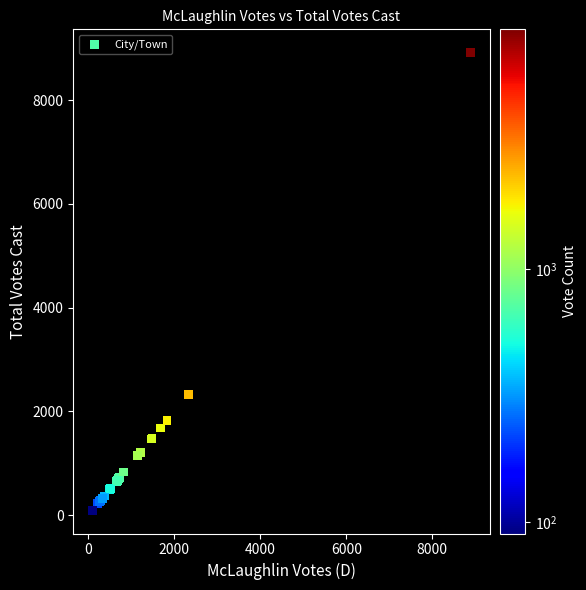

What Y value in the scatter plot is closest to 4505?

2334